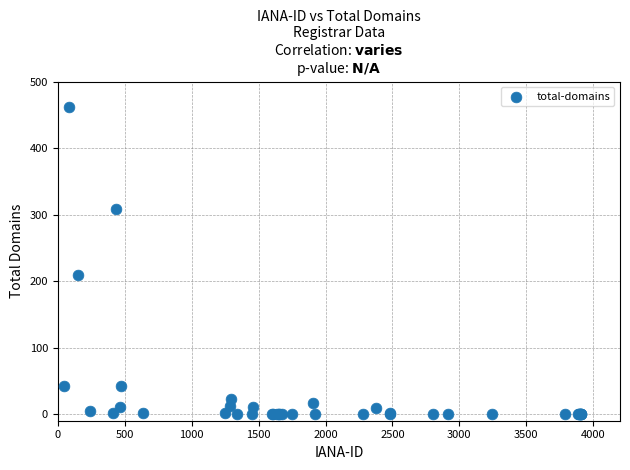

What Y value in the scatter plot is closest to 231?

209